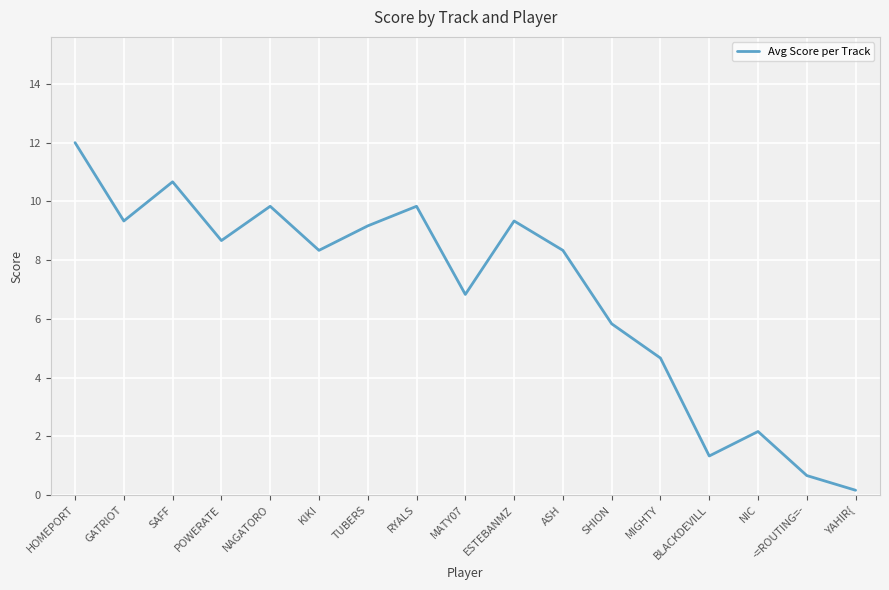

What value does the data have at MIGHTY?

4.7